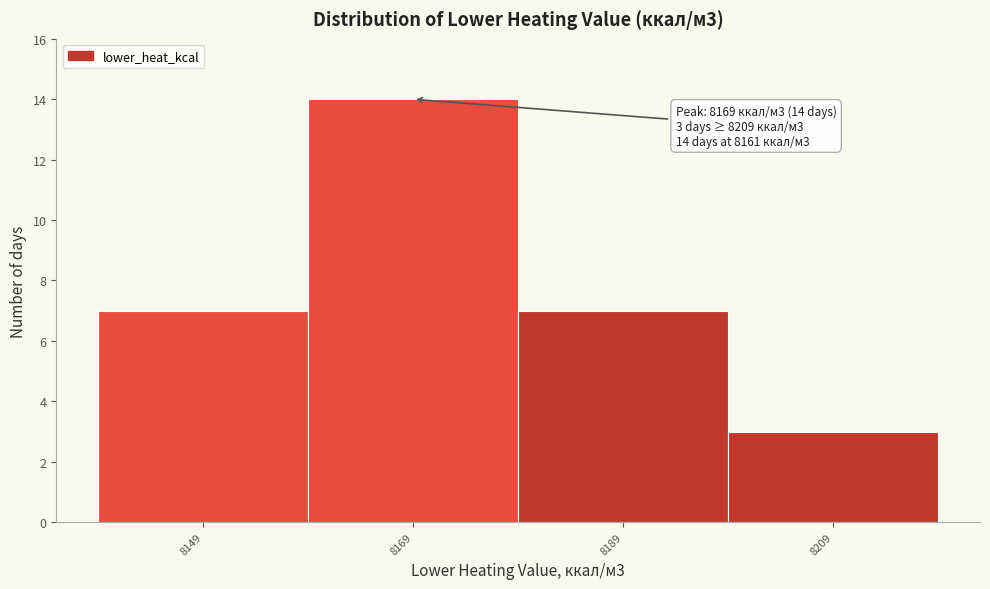

Over which range of the x-axis is the bar tallest?

8160 to 8180